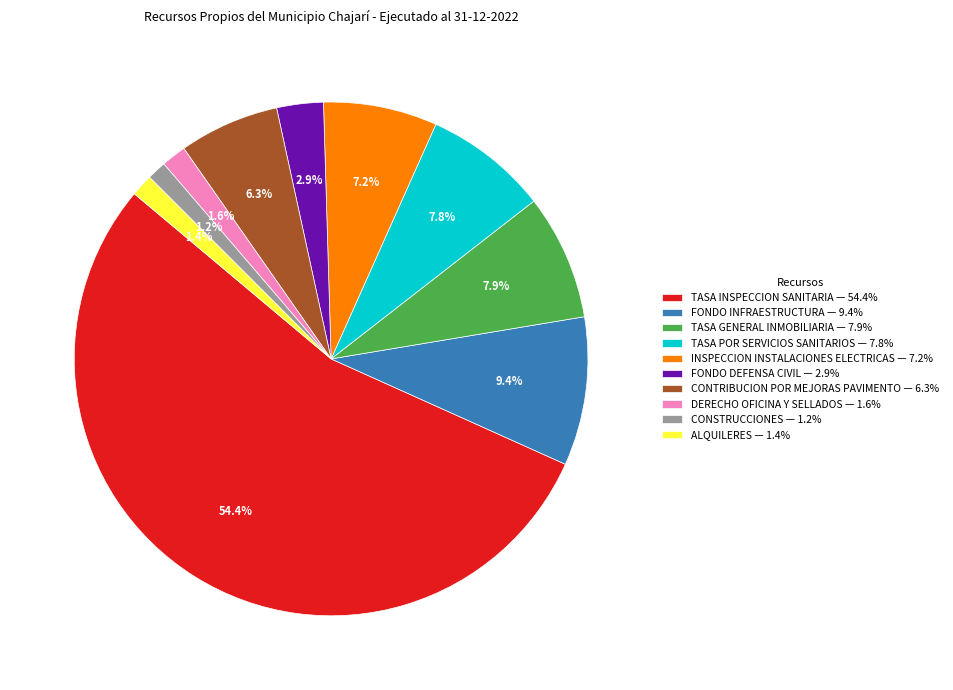

What is the ratio of the value at INSPECCION INSTALACIONES ELECTRICAS — 7.2% to the value at CONTRIBUCION POR MEJORAS PAVIMENTO — 6.3%?

1.1